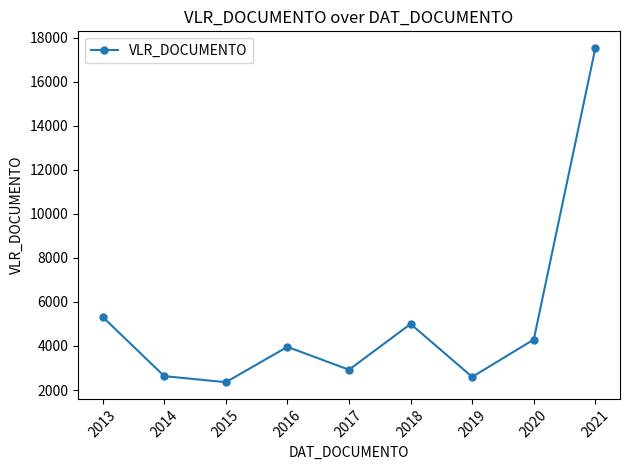

What is the sum of all values?

46602.5